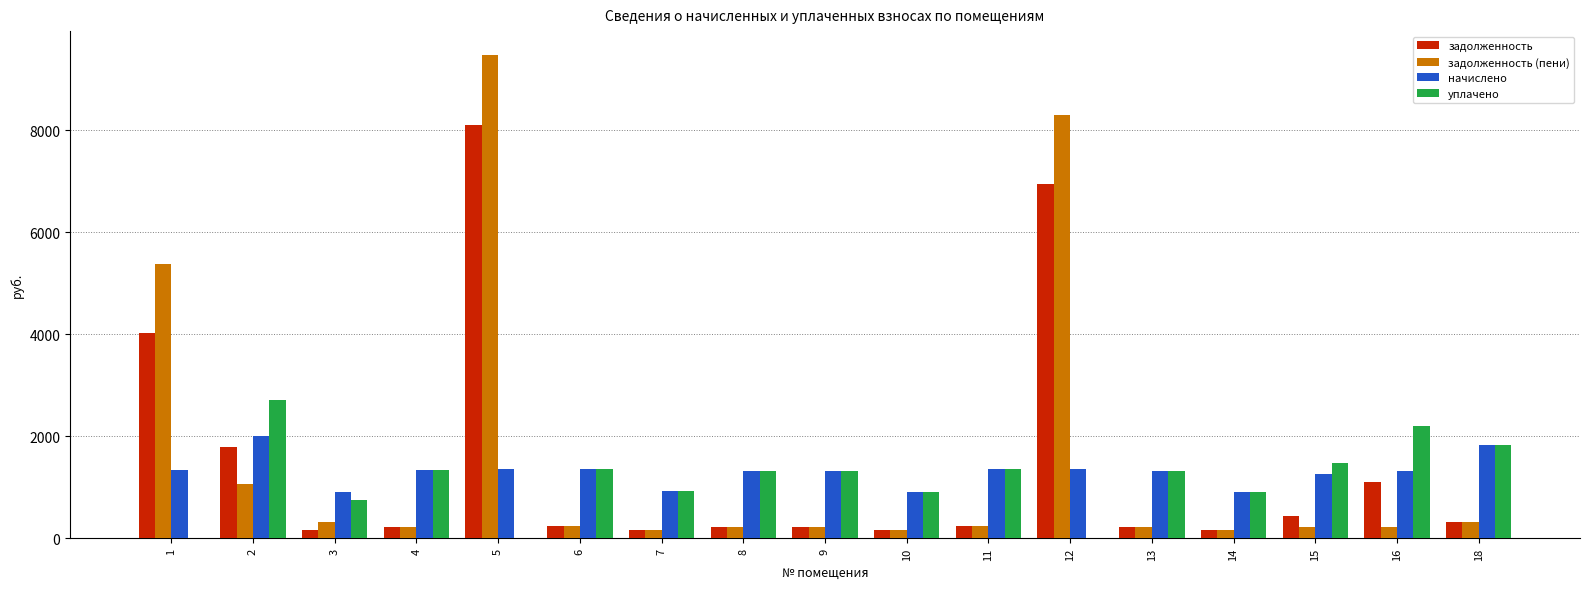

The value of задолженность (пени) at 2 is 1624.5. True or false?

False